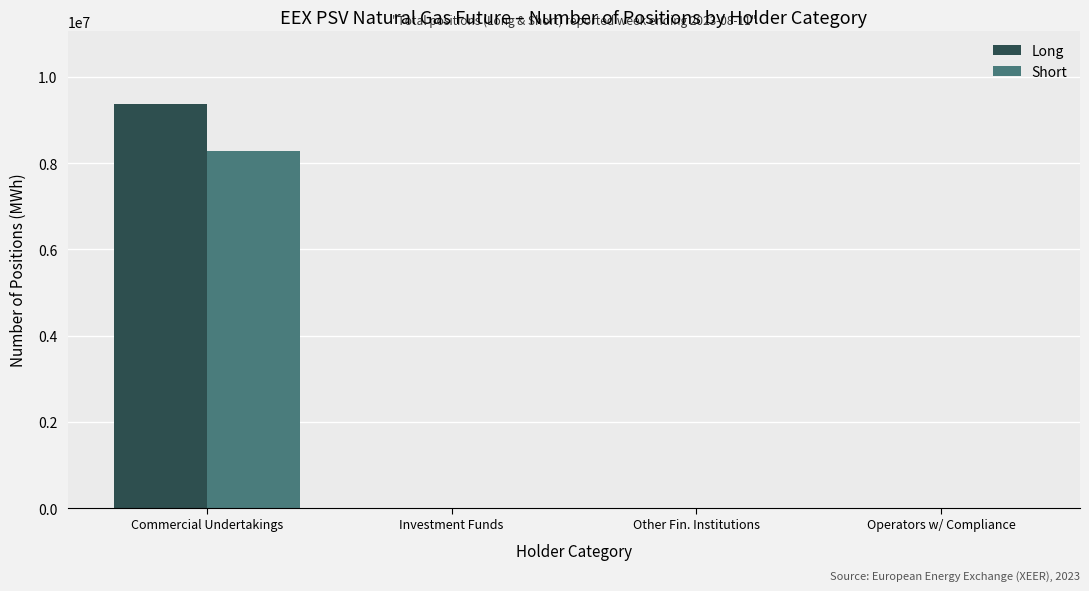

How many distinct data groups are displayed?

2